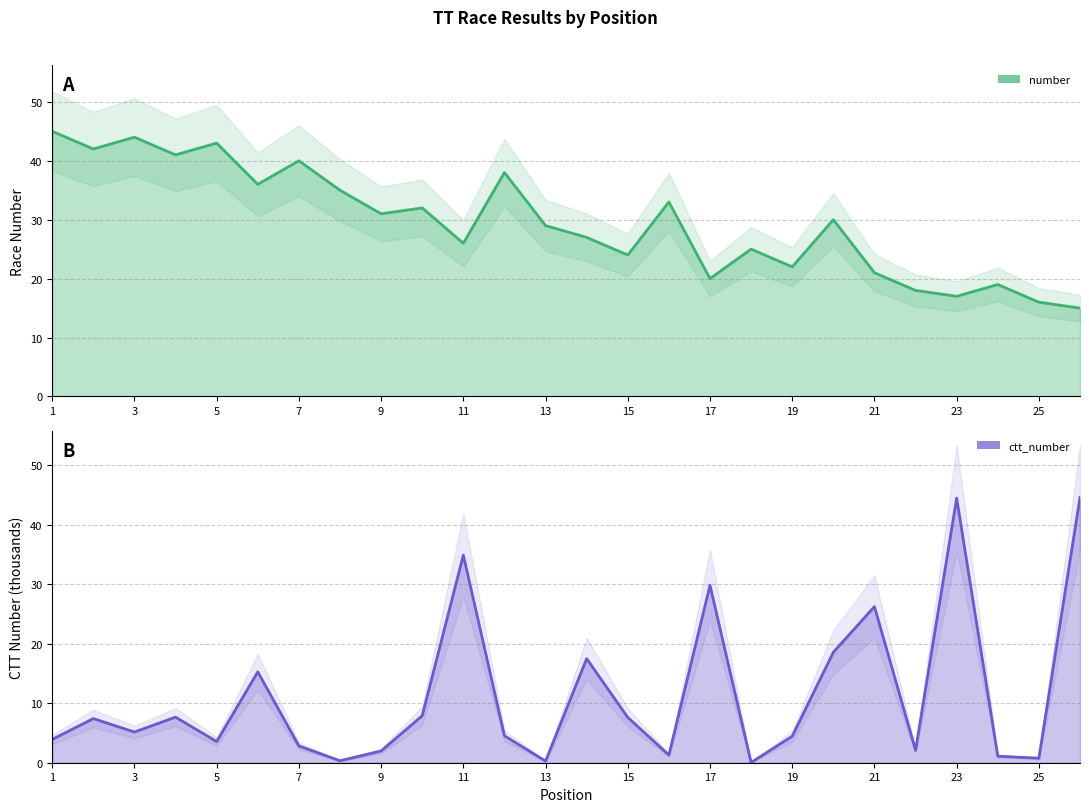

Between 3 and 17, which is larger?

3